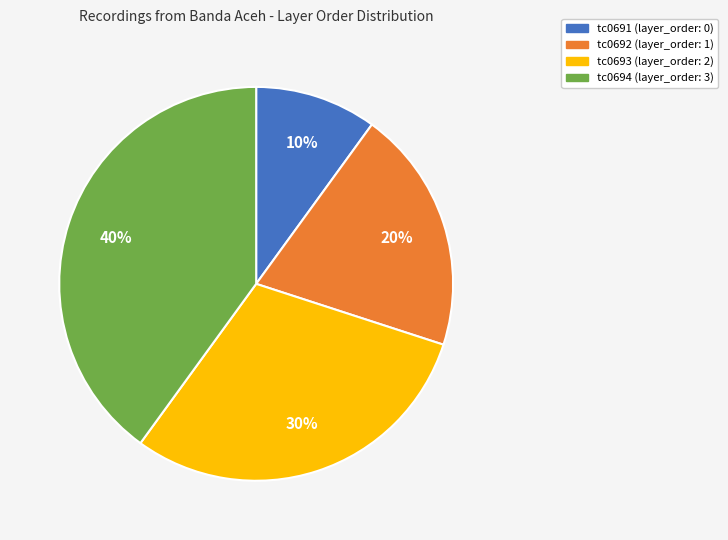

True or false: tc0691 accounts for 10% of the total.

True